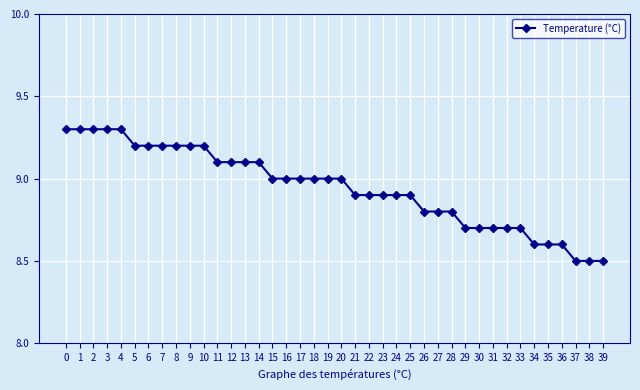

What is the maximum value shown in the chart?

9.3